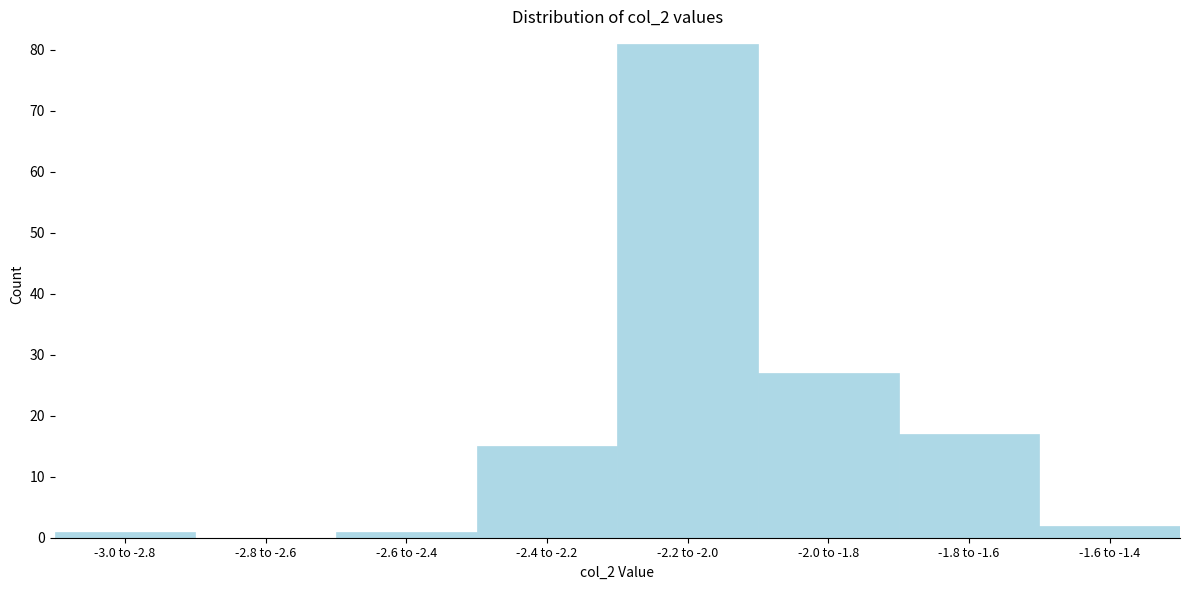

Reading right to left, what are all the values shown in this chart?

-1.6 to -1.4=2	-1.8 to -1.6=17	-2.0 to -1.8=27	-2.2 to -2.0=81	-2.4 to -2.2=15	-2.6 to -2.4=1	-2.8 to -2.6=0	-3.0 to -2.8=1